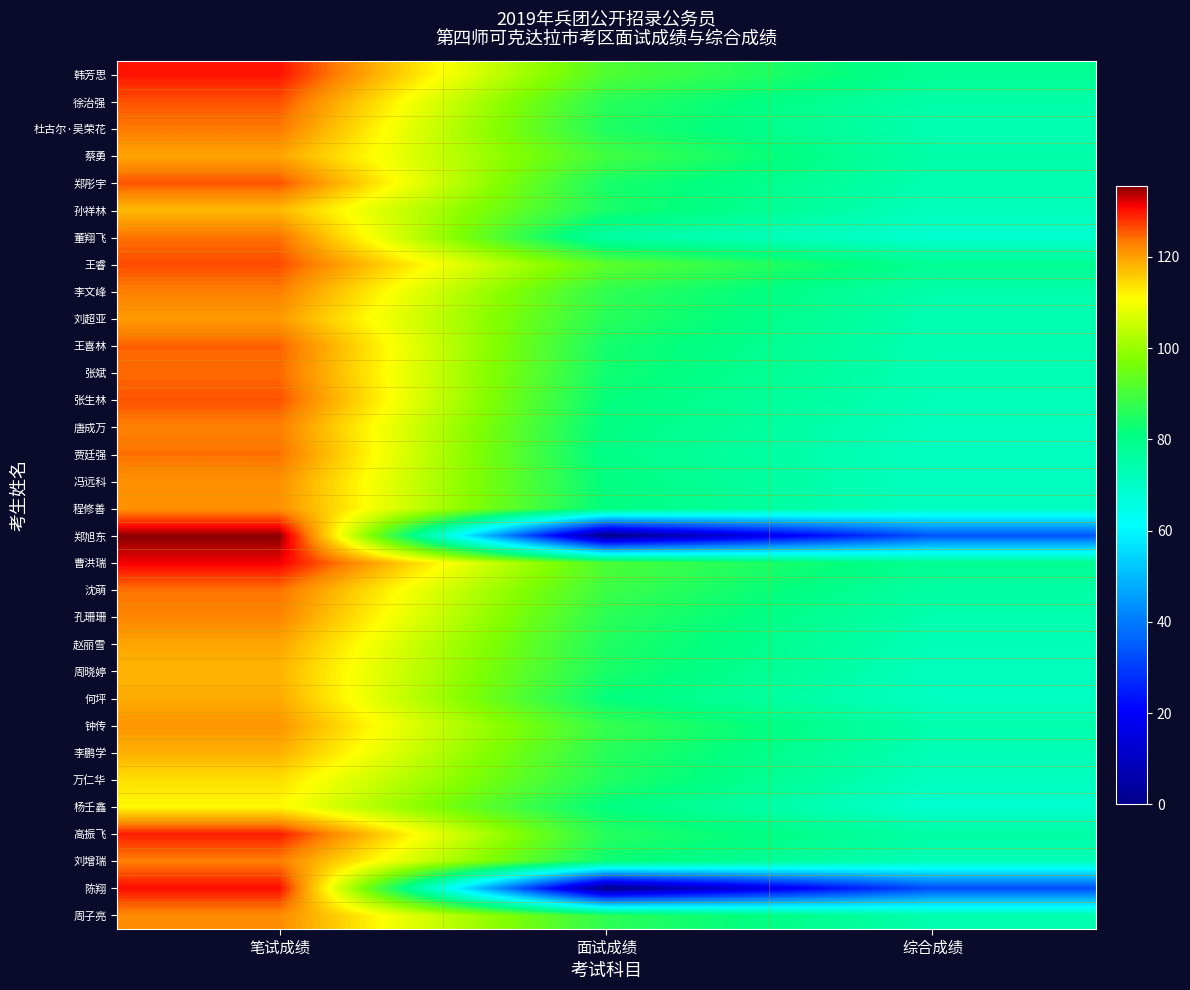

Reading left to right, extract all data points from this chart.

韩芳思: 笔试成绩=130.0	面试成绩=91.4	综合成绩=78.2
徐治强: 笔试成绩=126.0	面试成绩=86.4	综合成绩=74.7
杜古尔·吴荣花: 笔试成绩=123.5	面试成绩=85.0	综合成绩=73.4
蔡勇: 笔试成绩=119.5	面试成绩=89.6	综合成绩=74.7
郑彤宇: 笔试成绩=126.0	面试成绩=84.2	综合成绩=73.6
孙祥林: 笔试成绩=117.5	面试成绩=84.4	综合成绩=71.6
董翔飞: 笔试成绩=124.0	面试成绩=75.2	综合成绩=68.6
王睿: 笔试成绩=126.5	面试成绩=93.0	综合成绩=78.1
李文峰: 笔试成绩=123.0	面试成绩=87.2	综合成绩=74.3
刘超亚: 笔试成绩=120.5	面试成绩=86.2	综合成绩=73.2
王喜林: 笔试成绩=125.0	面试成绩=83.8	综合成绩=73.2
张斌: 笔试成绩=124.5	面试成绩=83.4	综合成绩=72.8
张生林: 笔试成绩=126.0	面试成绩=81.8	综合成绩=72.4
唐成万: 笔试成绩=123.0	面试成绩=81.0	综合成绩=71.2
贾廷强: 笔试成绩=124.0	面试成绩=80.0	综合成绩=71.0
冯远科: 笔试成绩=121.5	面试成绩=81.2	综合成绩=71.0
程修善: 笔试成绩=121.5	面试成绩=81.2	综合成绩=71.0
郑旭东: 笔试成绩=135.5	面试成绩=0.0	综合成绩=33.9
曹洪瑞: 笔试成绩=131.5	面试成绩=91.0	综合成绩=78.4
沈萌: 笔试成绩=124.0	面试成绩=88.8	综合成绩=75.4
孔珊珊: 笔试成绩=122.5	面试成绩=86.6	综合成绩=73.9
赵丽雪: 笔试成绩=119.5	面试成绩=85.2	综合成绩=72.5
周晓婷: 笔试成绩=118.0	面试成绩=84.4	综合成绩=71.7
何坪: 笔试成绩=119.0	面试成绩=81.6	综合成绩=70.5
钟传: 笔试成绩=121.0	面试成绩=88.0	综合成绩=74.2
李鹏学: 笔试成绩=118.5	面试成绩=86.2	综合成绩=72.7
万仁华: 笔试成绩=114.0	面试成绩=85.4	综合成绩=71.2
杨壬鑫: 笔试成绩=111.5	面试成绩=81.2	综合成绩=68.5
高振飞: 笔试成绩=129.5	面试成绩=86.0	综合成绩=75.4
刘增瑞: 笔试成绩=123.0	面试成绩=82.8	综合成绩=72.2
陈翔: 笔试成绩=130.5	面试成绩=0.0	综合成绩=32.6
周子亮: 笔试成绩=122.0	面试成绩=86.8	综合成绩=73.9